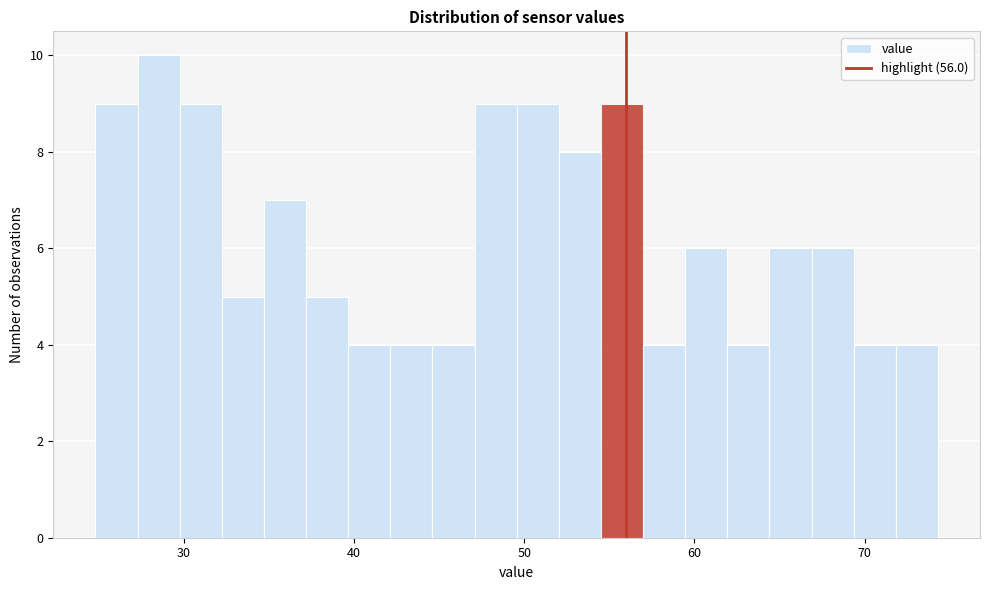

Around what value on the x-axis is the tallest bar? Give the approximate position of its centre, as read against the axis.

29